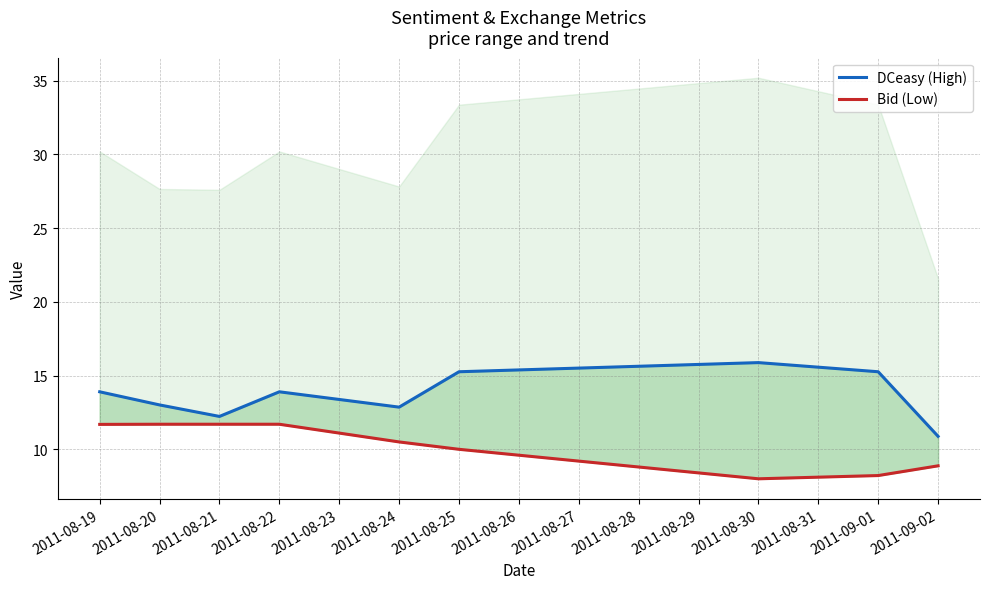

What is the sum of all DCeasy (High) values?

123.2